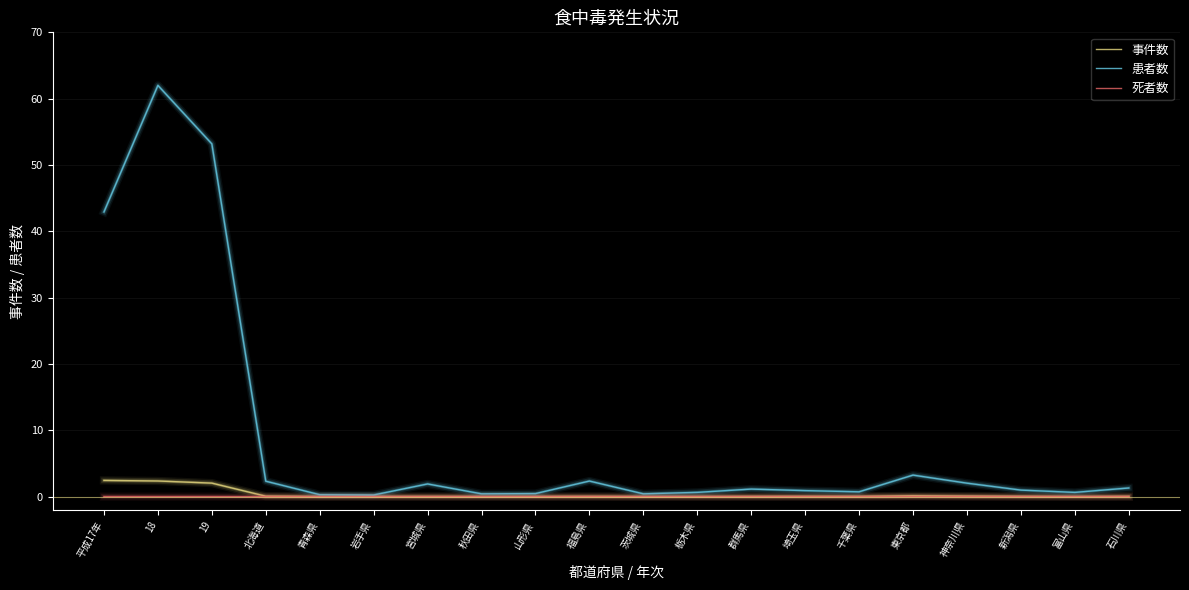

How many lines are shown in the chart?

3